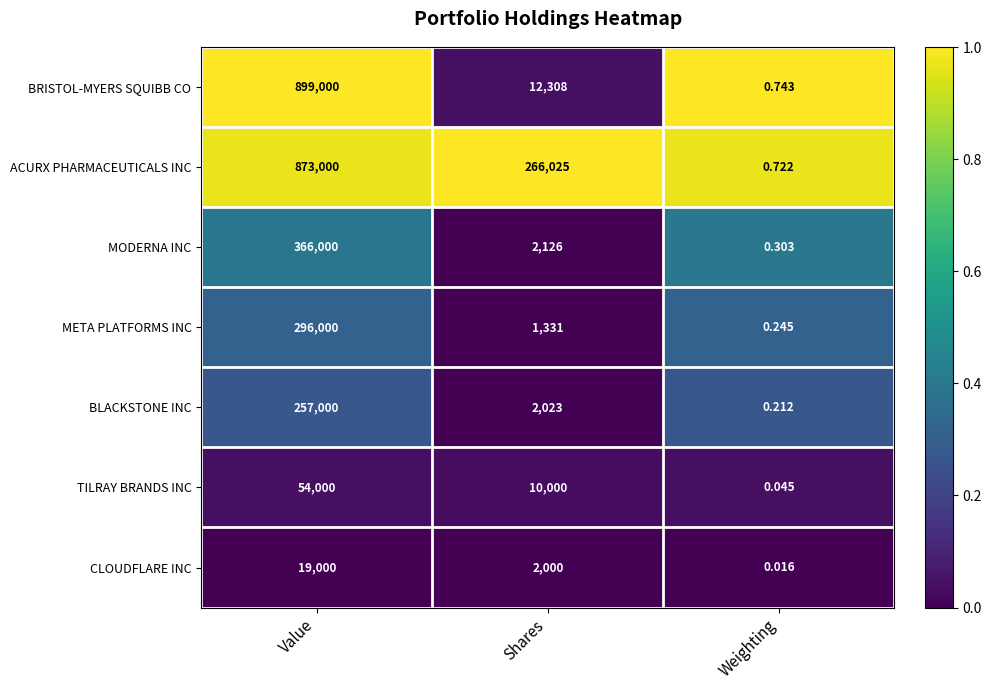

How many series are shown in this chart?

7